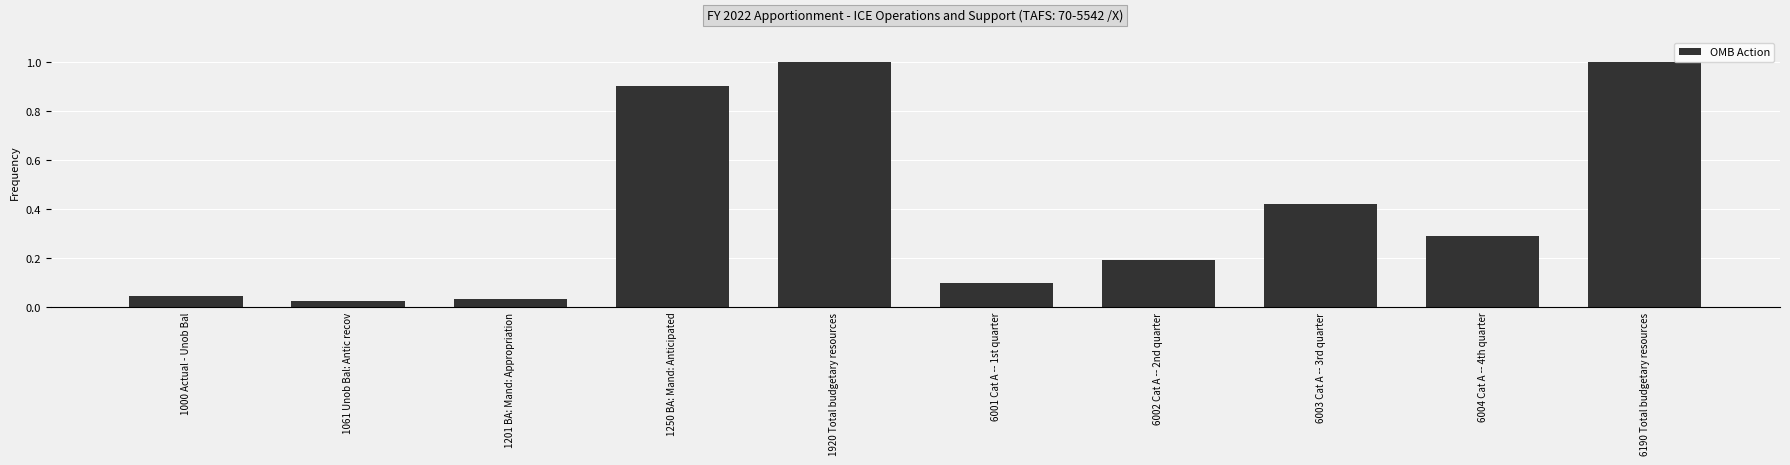

What is the change in value from 6002 Cat A -- 2nd quarter to 6190 Total budgetary resources?

+0.8